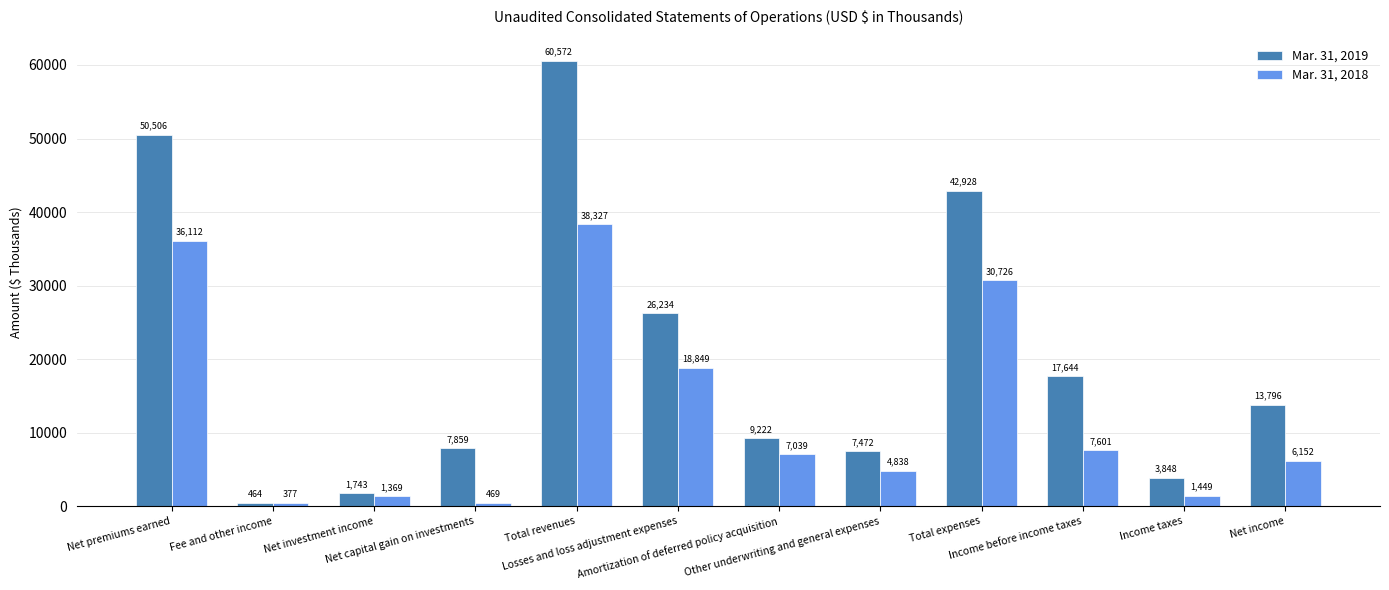

Rank the series at Fee and other income from lowest to highest value.

Mar. 31, 2018, Mar. 31, 2019